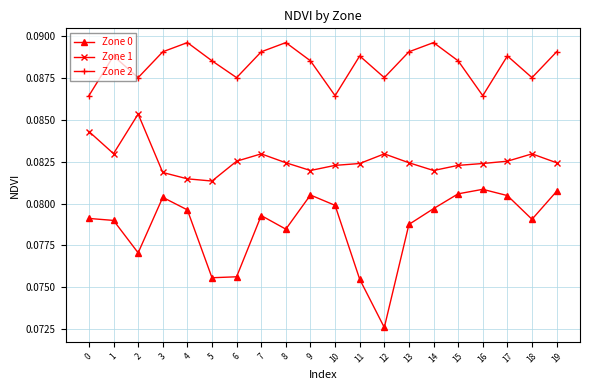

What is the sum of all Zone 0 values?

1.6